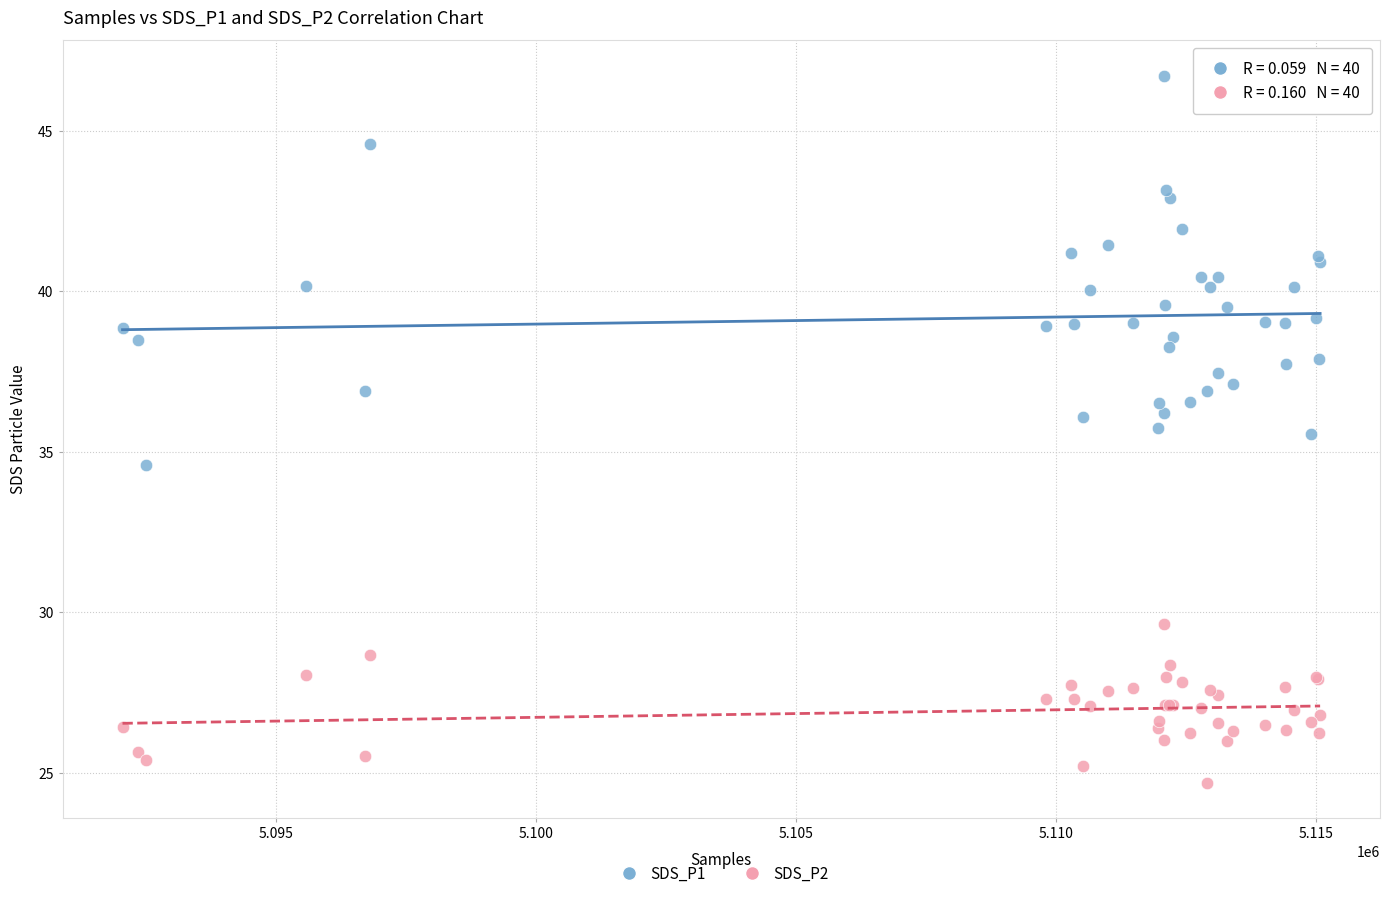

What are all the series names shown in the legend?

SDS_P1, SDS_P2